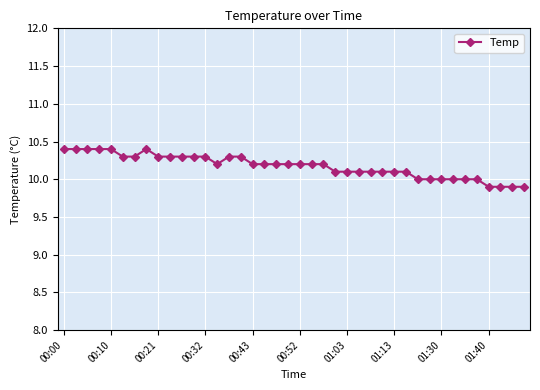

What is the difference between the maximum and second lowest values?

0.5